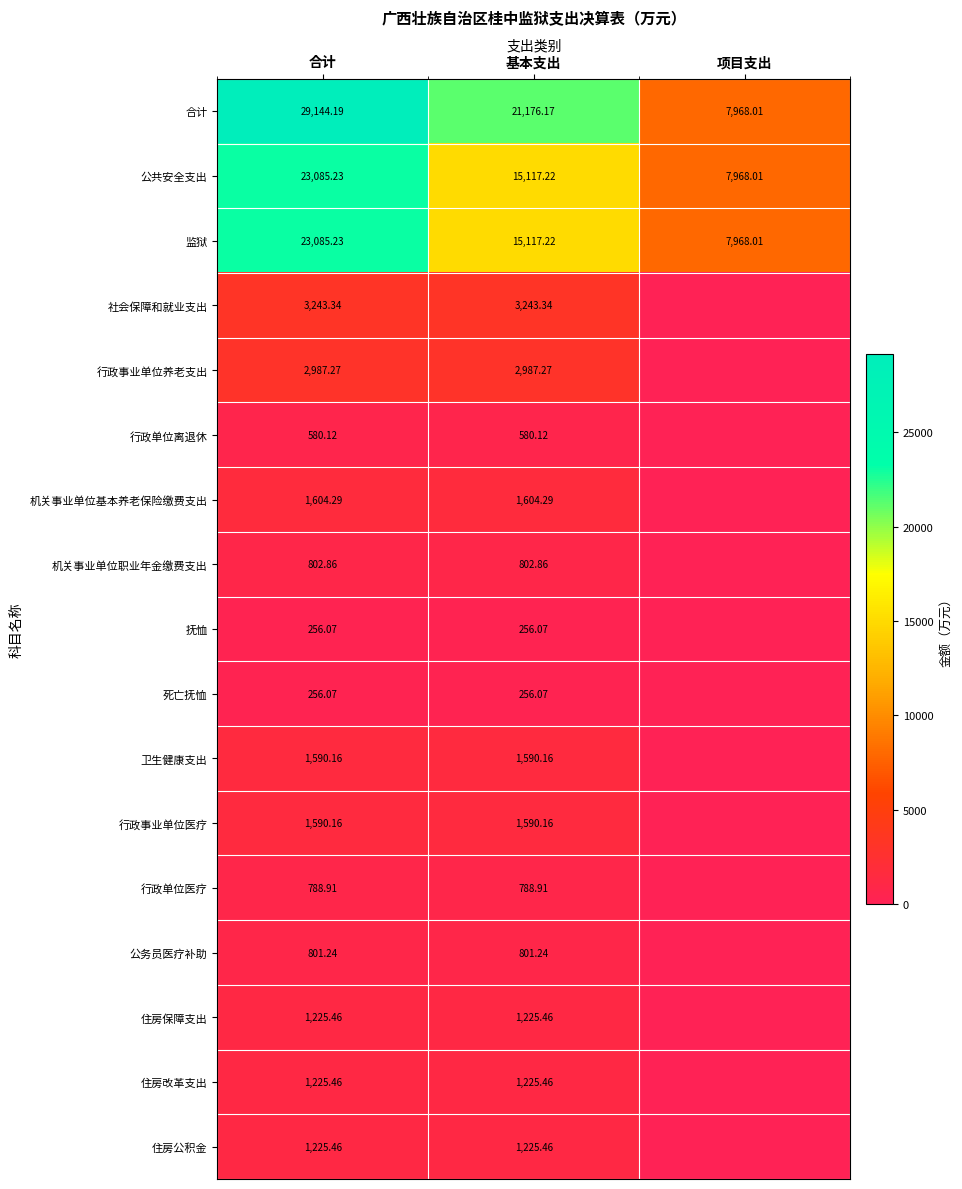

What is the highest value of the 监狱 series?

23085.2